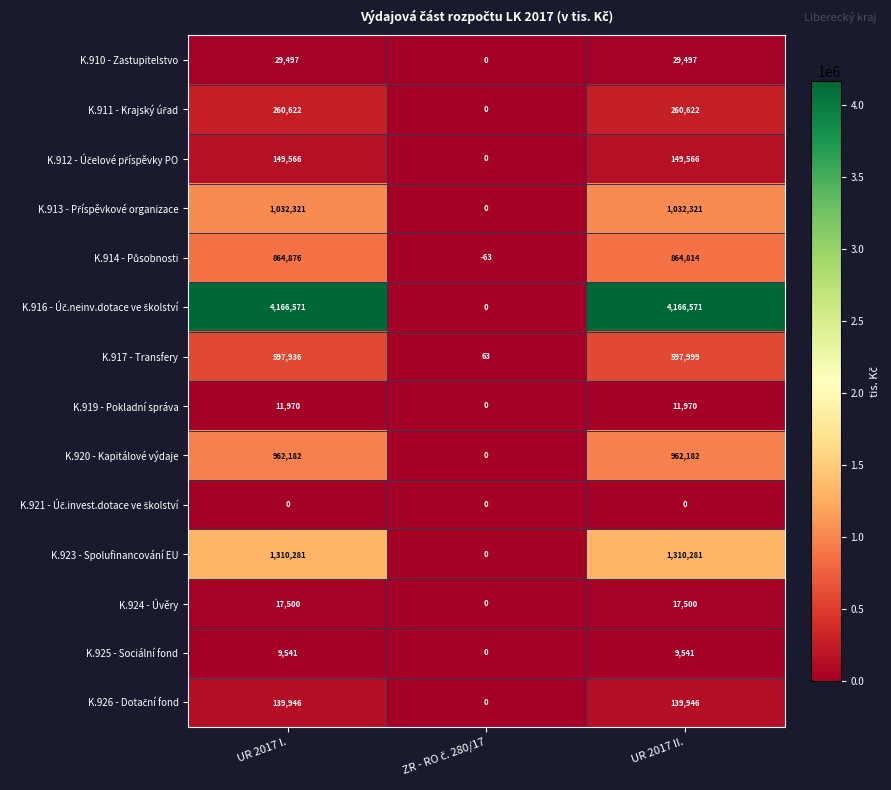

What is the total value across all series at UR 2017 II.?

9552810